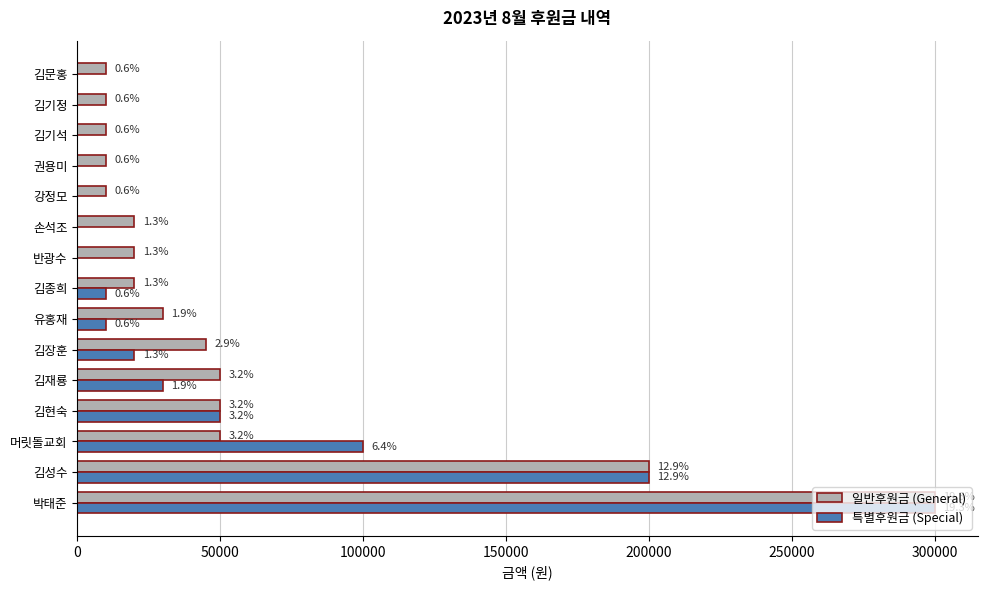

What are all the series names shown in the legend?

일반후원금 (General), 특별후원금 (Special)